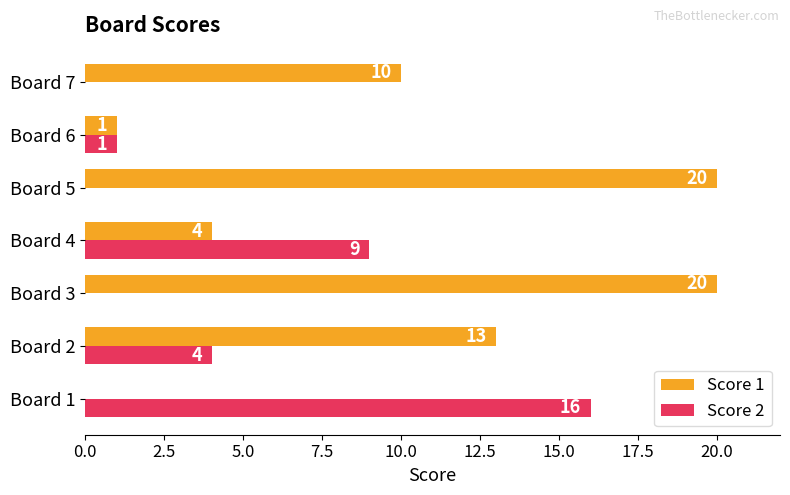

Which series has the largest total across all categories?

Score 1